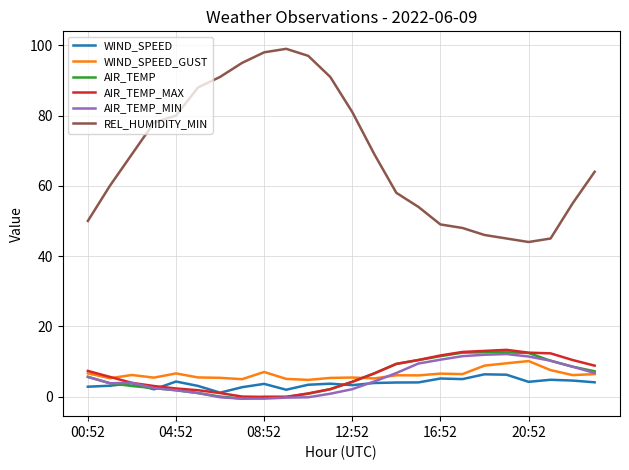

True or false: WIND_SPEED_GUST and AIR_TEMP_MAX cross at least once.

True